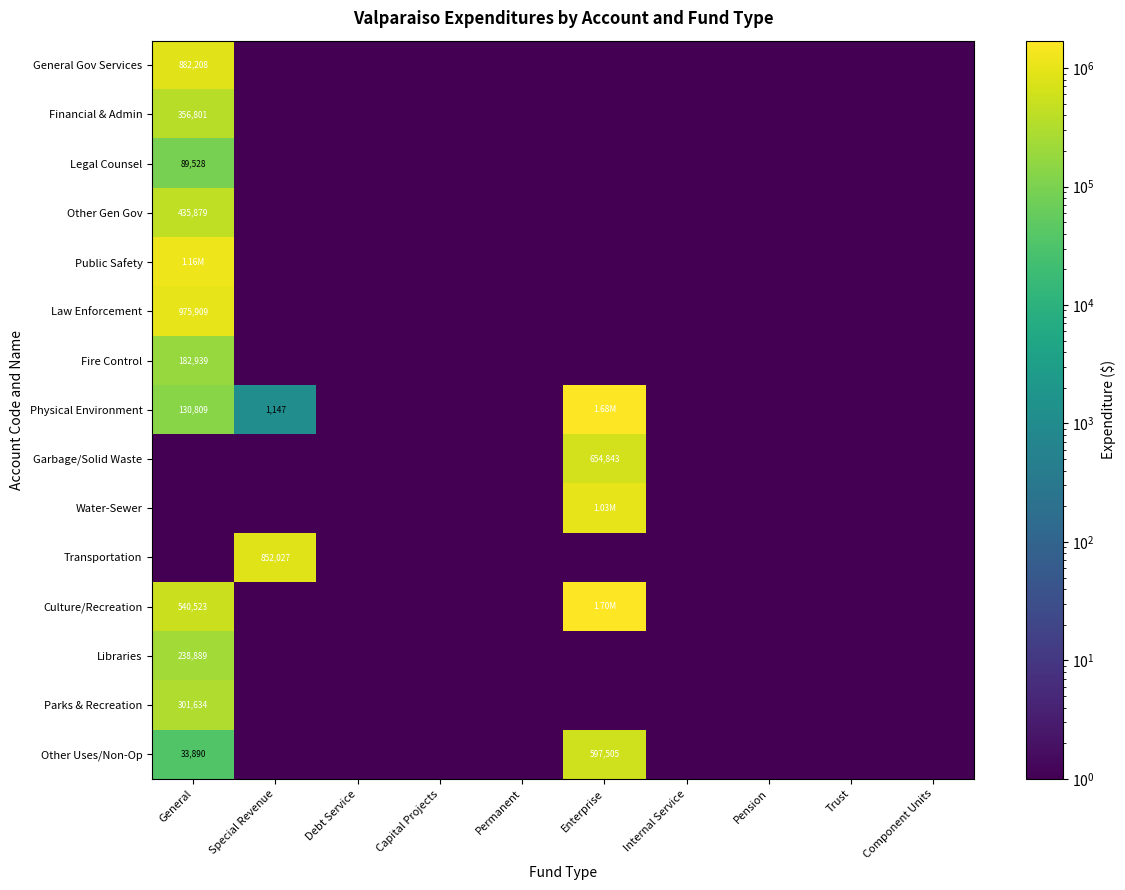

How many categories are shown in the chart?

10